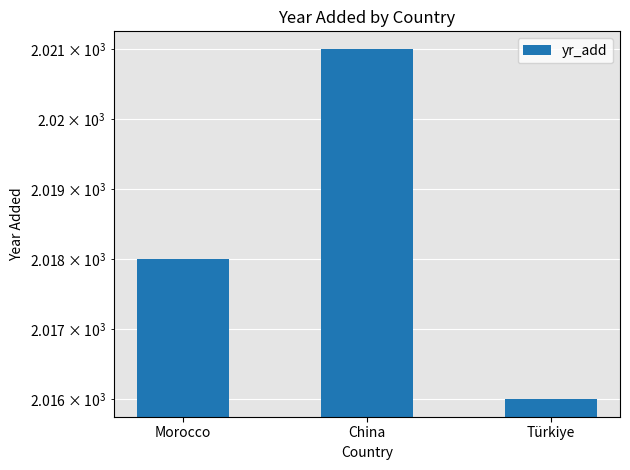

At which category does the chart reach its minimum across all series?

Türkiye